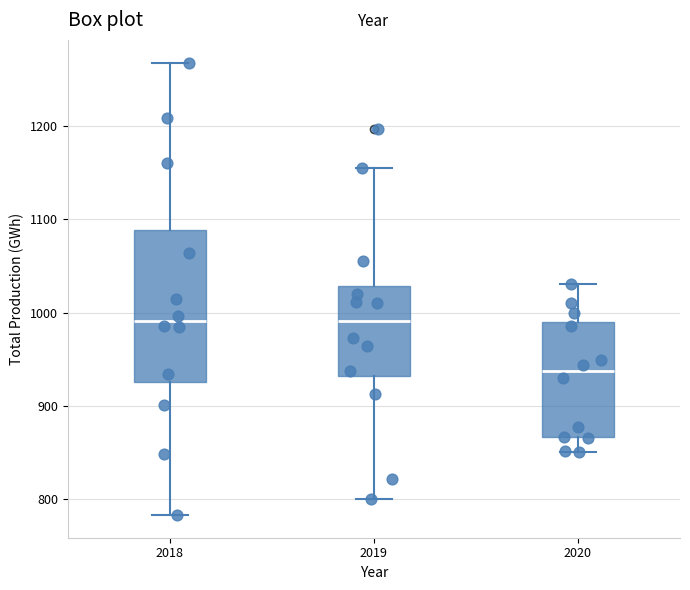

Where does the lower whisker of the box at x = 2018 end on the y-axis? The values are not printed on the chart, so give them approximately, as read against the axis.

780